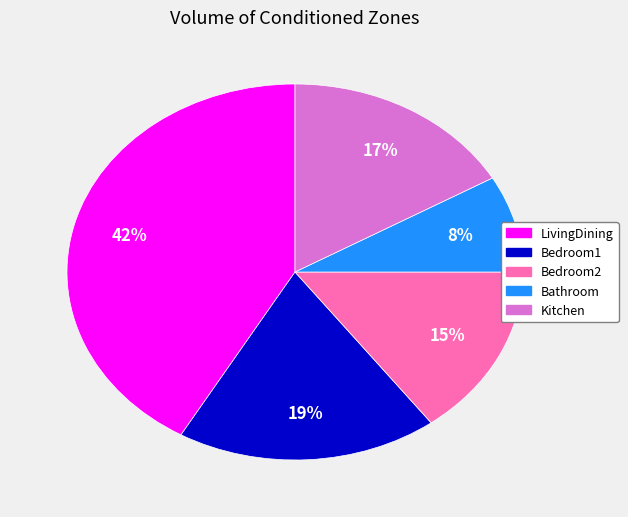

To the nearest percent, what percentage of the pie is Bedroom2?

15%